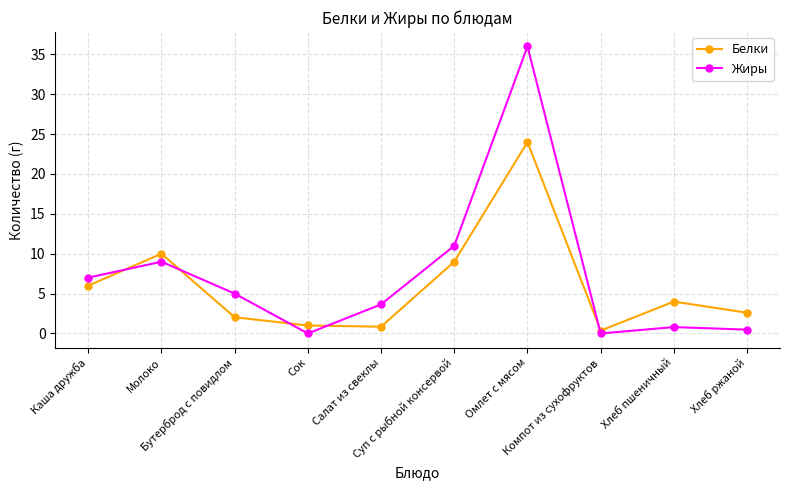

What is the average value of the Белки series?

6.0